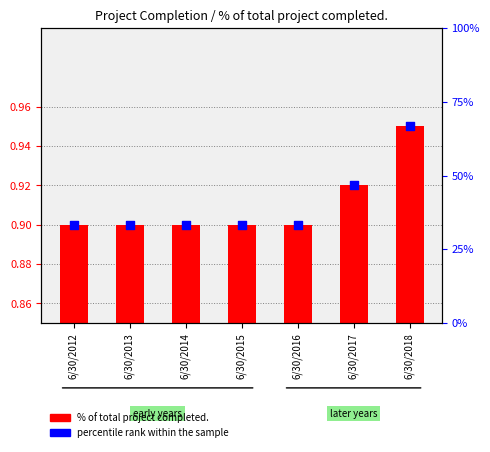

Which series has the largest Y range (max minus min)?

percentile rank within the sample